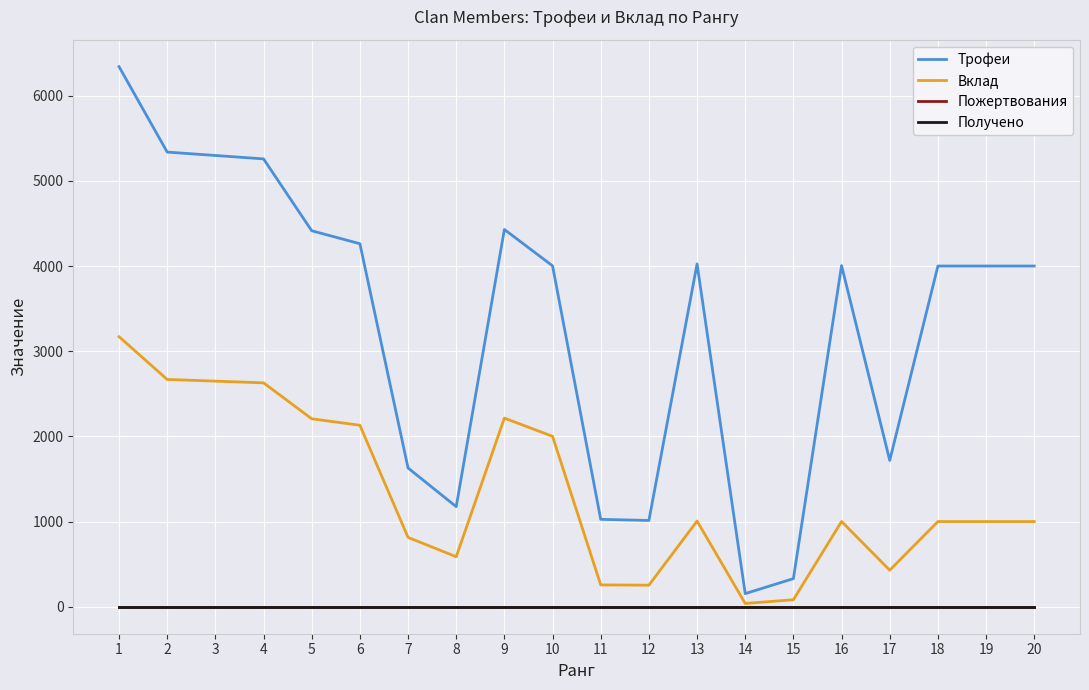

Reading left to right, extract all data points from this chart.

Трофеи: 1=6342	2=5339	3=5299	4=5259	5=4415	6=4263	7=1629	8=1175	9=4430	10=4003	11=1026	12=1013	13=4025	14=154	15=330	16=4006	17=1718	18=4001	19=4001	20=4001
Вклад: 1=3171	2=2669	3=2649	4=2629	5=2207	6=2131	7=814	8=587	9=2215	10=2001	11=256	12=253	13=1006	14=38	15=82	16=1001	17=429	18=1000	19=1000	20=1000
Пожертвования: 1=0	2=0	3=0	4=0	5=0	6=0	7=0	8=0	9=0	10=0	11=0	12=0	13=0	14=0	15=0	16=0	17=0	18=0	19=0	20=0
Получено: 1=0	2=0	3=0	4=0	5=0	6=0	7=0	8=0	9=0	10=0	11=0	12=0	13=0	14=0	15=0	16=0	17=0	18=0	19=0	20=0